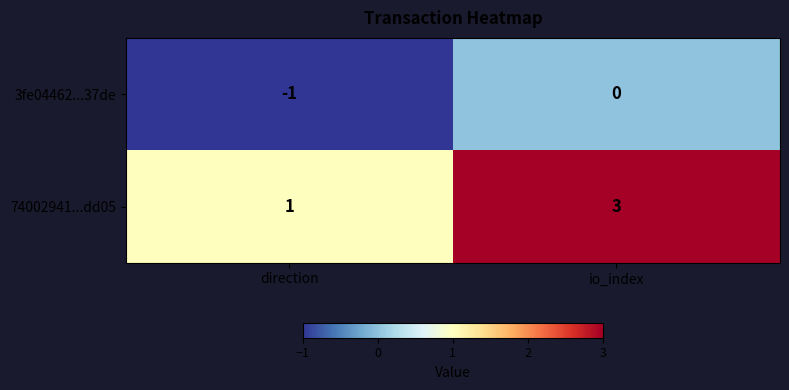

Rank the series by their maximum value, from highest to lowest.

74002941...dd05, 3fe04462...37de